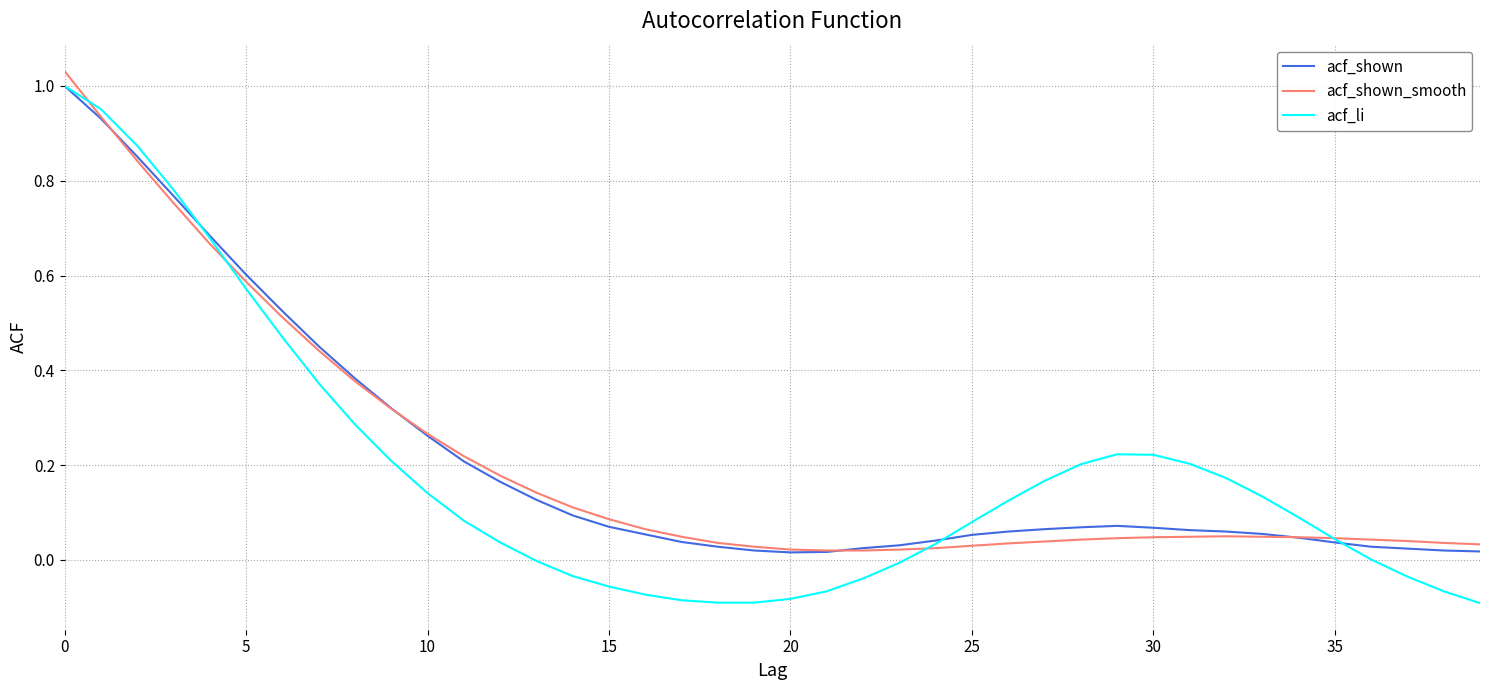

How many series are shown in this chart?

3